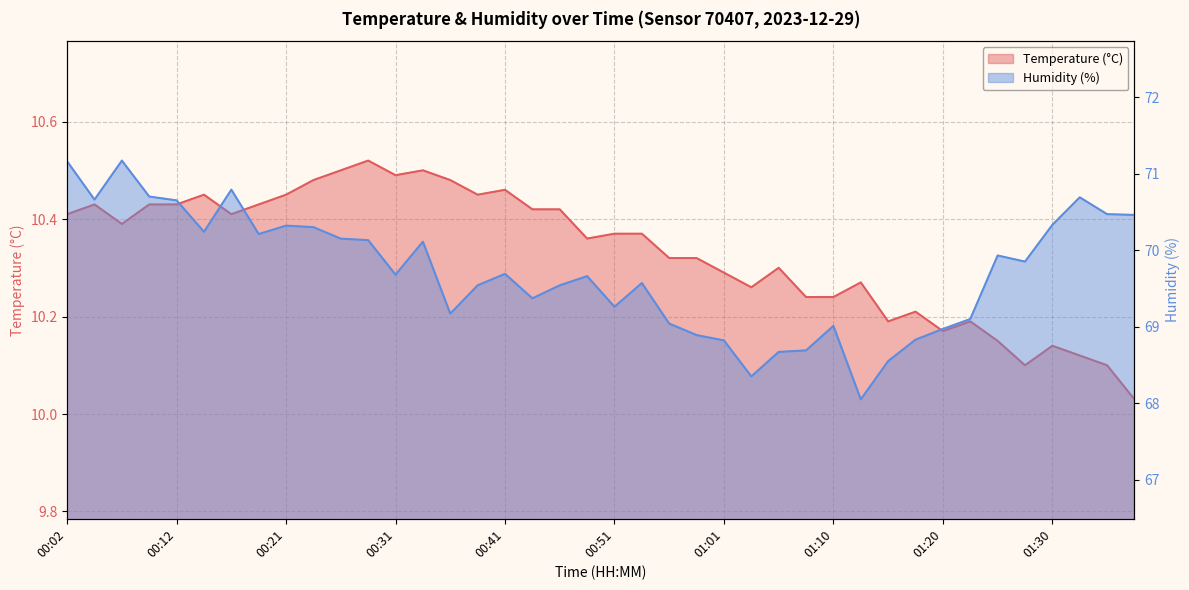

How many values in the Humidity (%) series are below 69?

9